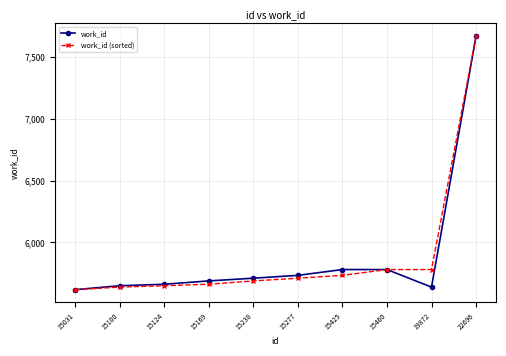

What is the total value across all series at 15425?

11513